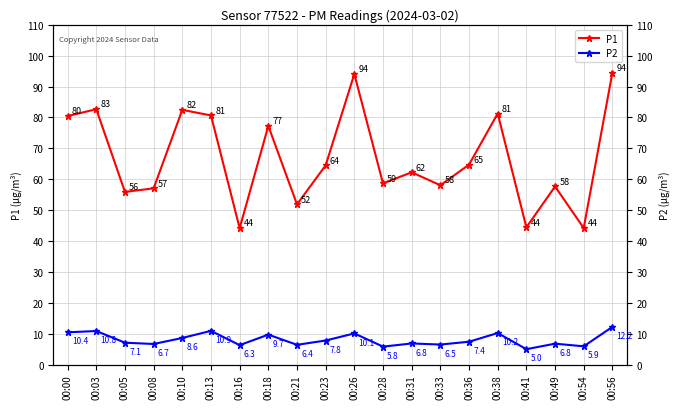

Where is the first local maximum for P2?

00:03